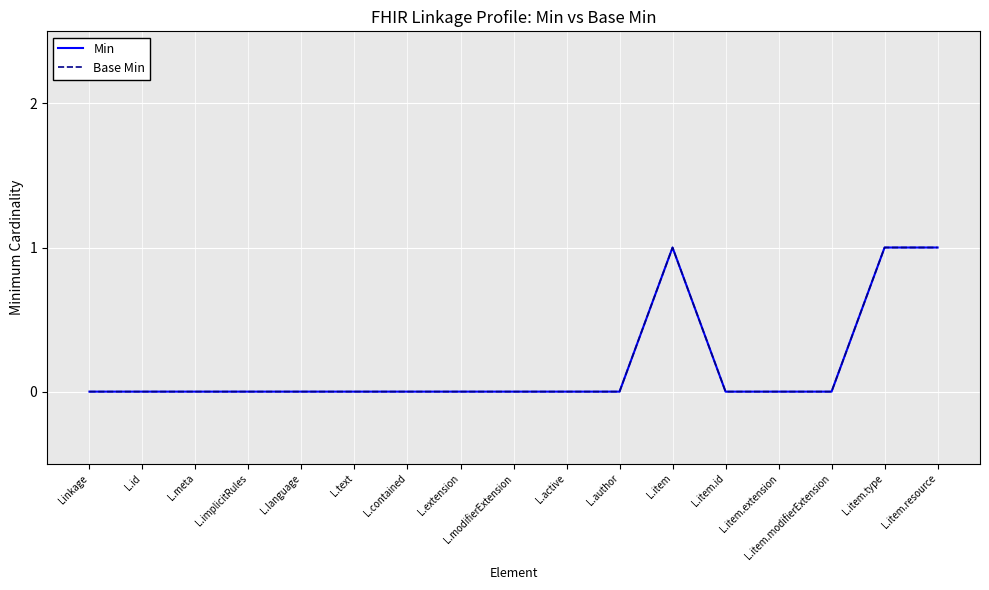

True or false: Base Min and Min cross at least once.

False